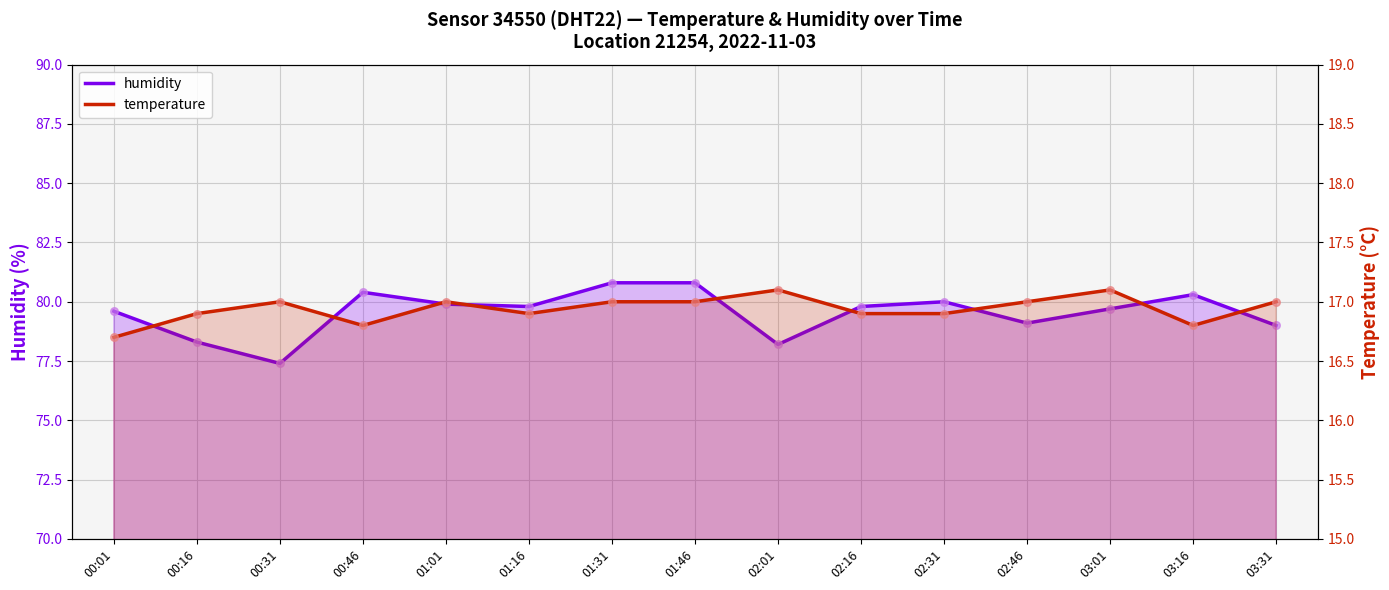

At which category is the sum across all series the highest?

01:31